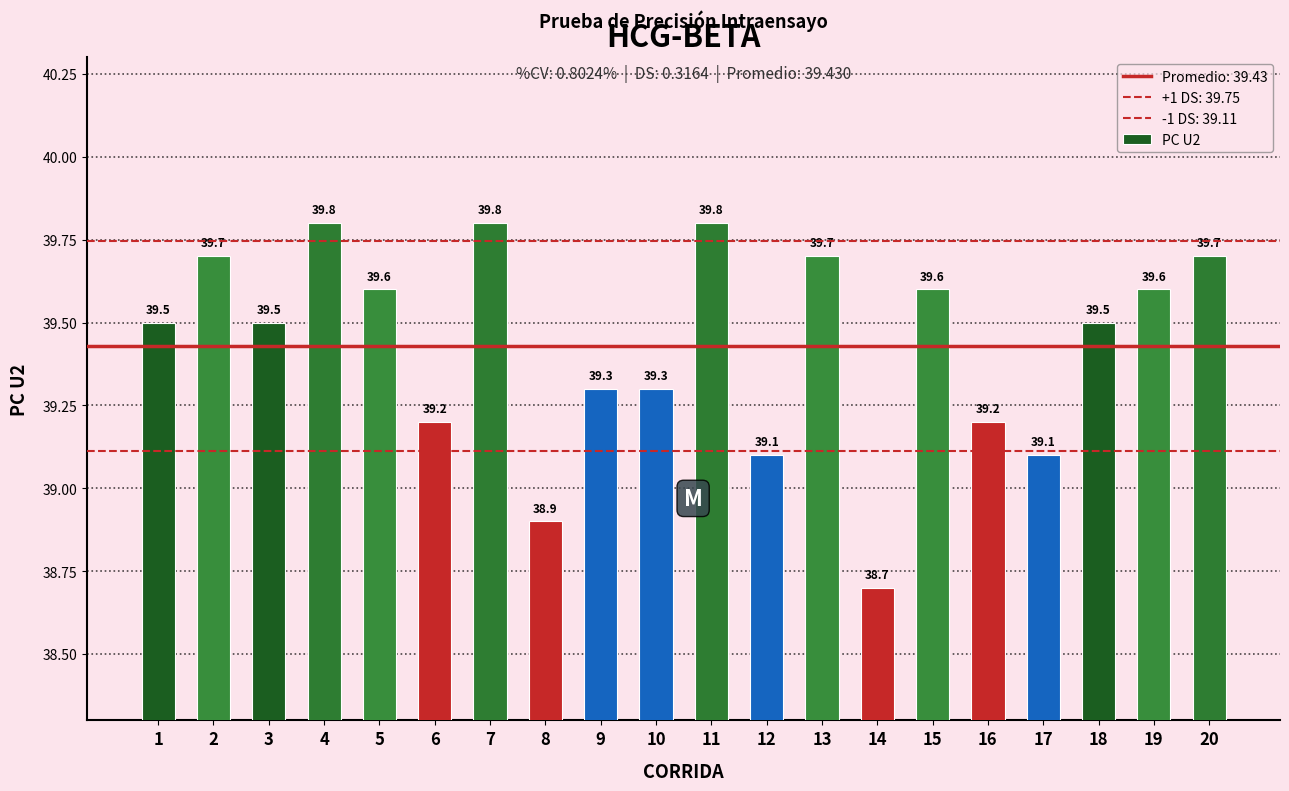

What is the value of the 11th bar from the left?

39.8